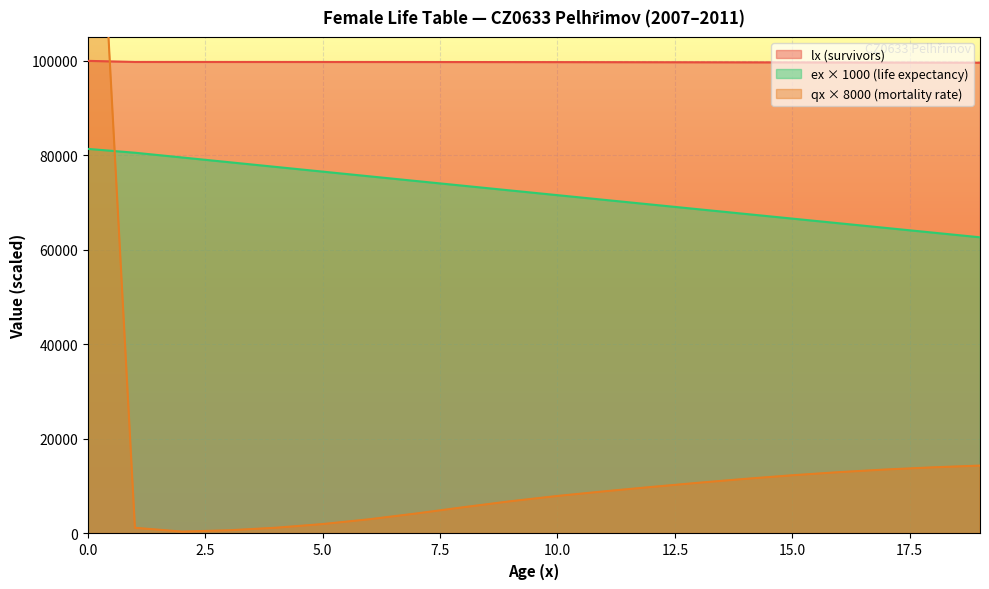

Reading left to right, what are all the values shown in this chart?

lx: 0=100000.0	1=99768.2	2=99766.7	3=99766.2	4=99765.3	5=99763.8	6=99761.3	7=99757.6	8=99752.3	9=99745.3	10=99736.8	11=99726.9	12=99715.8	13=99703.5	14=99690.2	15=99675.8	16=99660.4	17=99644.3	18=99627.4	19=99610.0
ex: 0=81372.3	1=80561.0	2=79562.2	3=78562.6	4=77563.3	5=76564.5	6=75566.4	7=74569.2	8=73573.1	9=72578.2	10=71584.3	11=70591.4	12=69599.2	13=68607.7	14=67616.9	15=66626.5	16=65636.7	17=64647.3	18=63658.2	19=62669.2
qx_1e4: 0=185464.2	1=1202.7	2=400.7	3=677.0	4=1214.5	5=1993.9	6=3018.9	7=4242.2	8=5557.8	9=6821.8	10=7939.7	11=8920.7	12=9841.2	13=10726.7	14=11557.4	15=12314.2	16=12980.1	17=13541.0	18=13993.9	19=14366.8